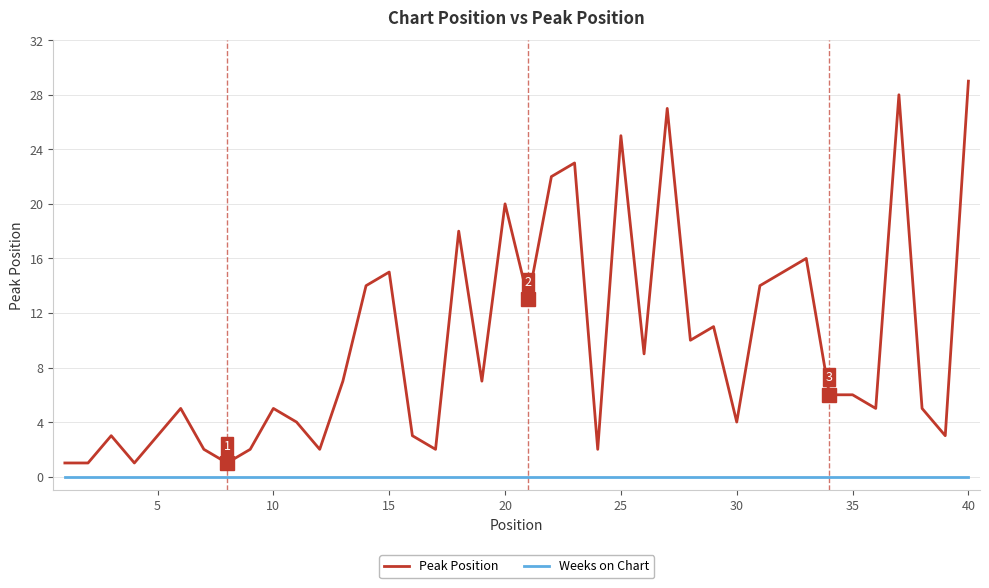

Which series has the widest spread of values?

Peak Position